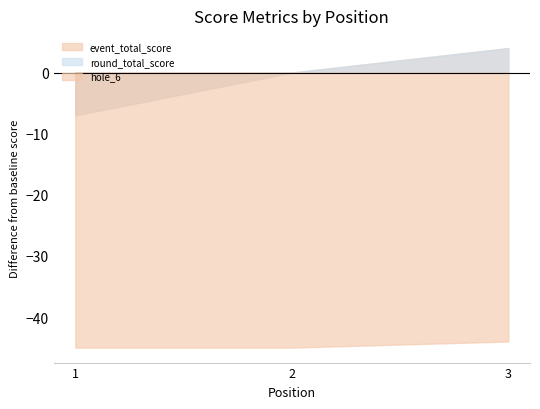

What is the difference between the second highest and minimum values in the round_total_score series?

7